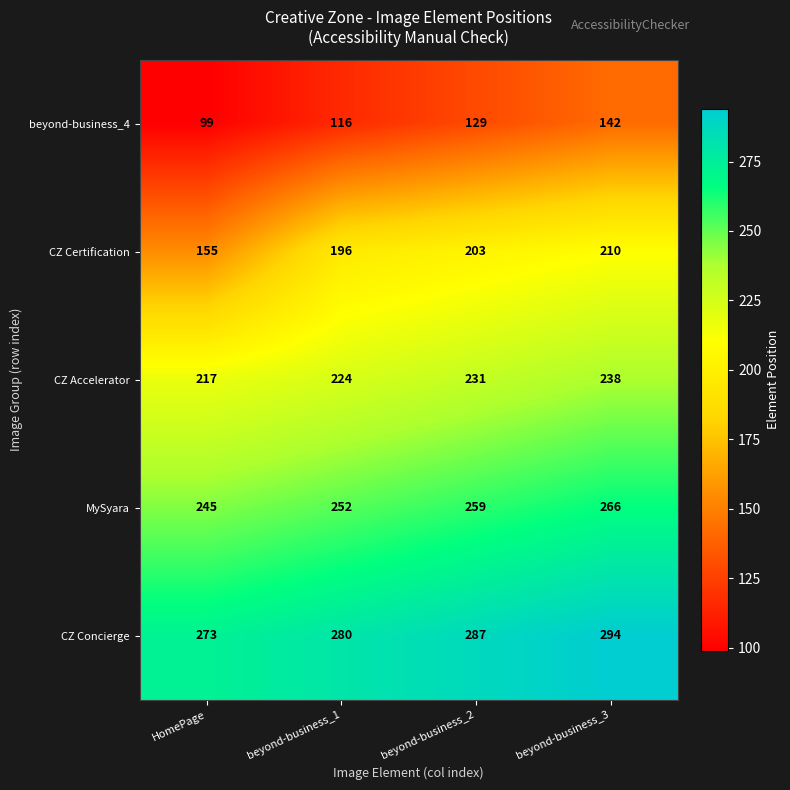

What is the maximum value shown in the chart?

294